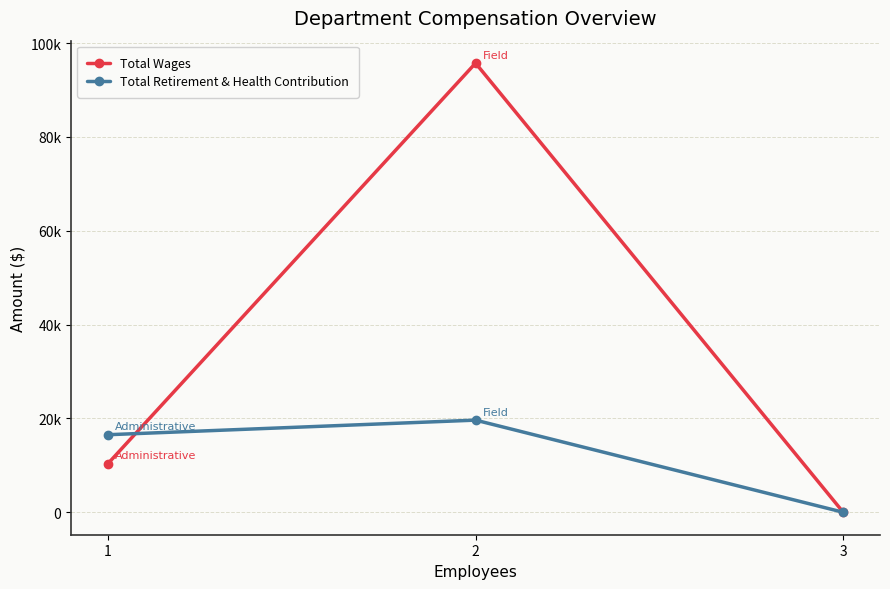

Reading right to left, transcribe all the data shown in this chart.

Total Wages: 3=0	2=95727	1=10359
Total Retirement & Health Contribution: 3=0	2=19637	1=16527